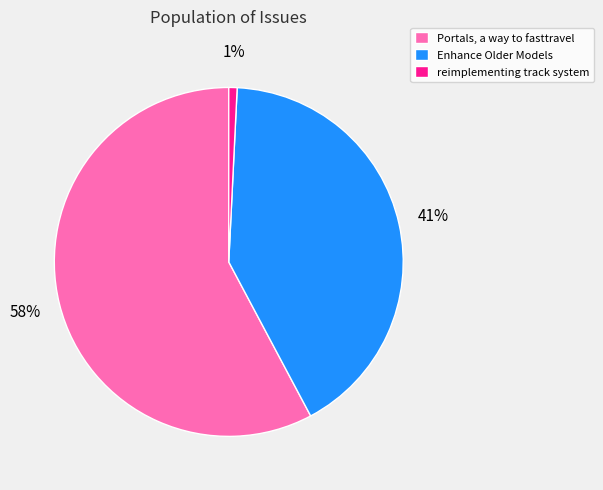

Rank the categories by value from lowest to highest.

reimplementing track system, Enhance Older Models, Portals, a way to fasttravel